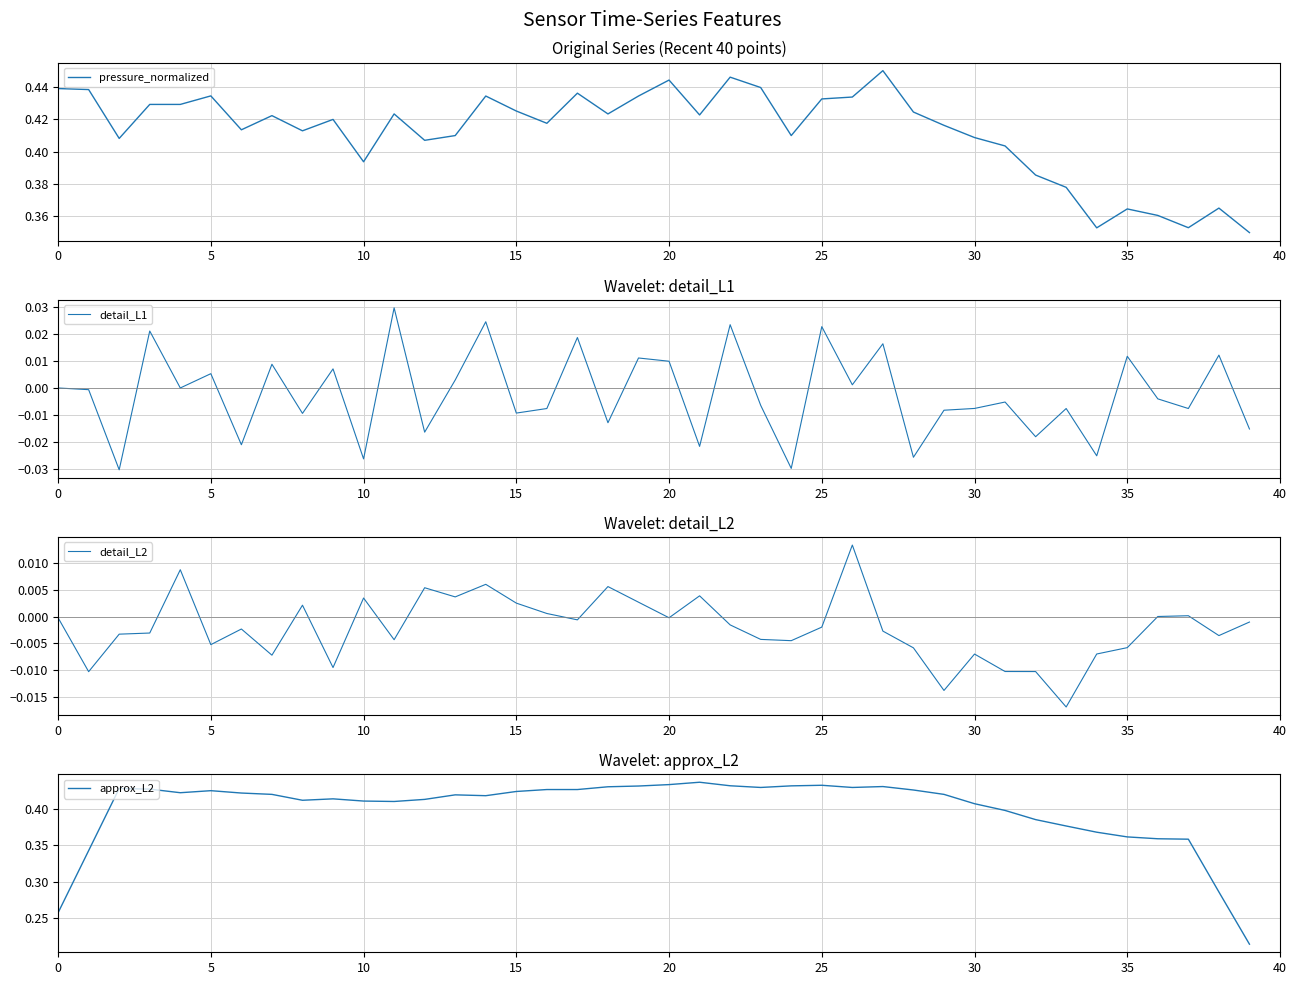

How many values in detail_L1 are below zero?

22